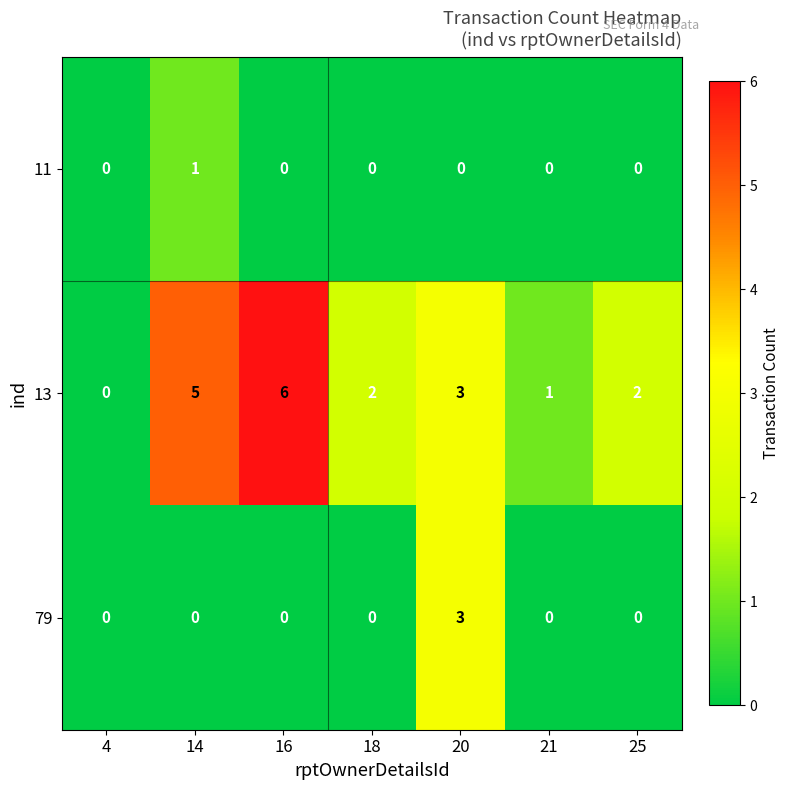

Reading right to left, what are all the values shown in this chart?

11: 0	0	0	0	0	1	0
13: 2	1	3	2	6	5	0
79: 0	0	3	0	0	0	0